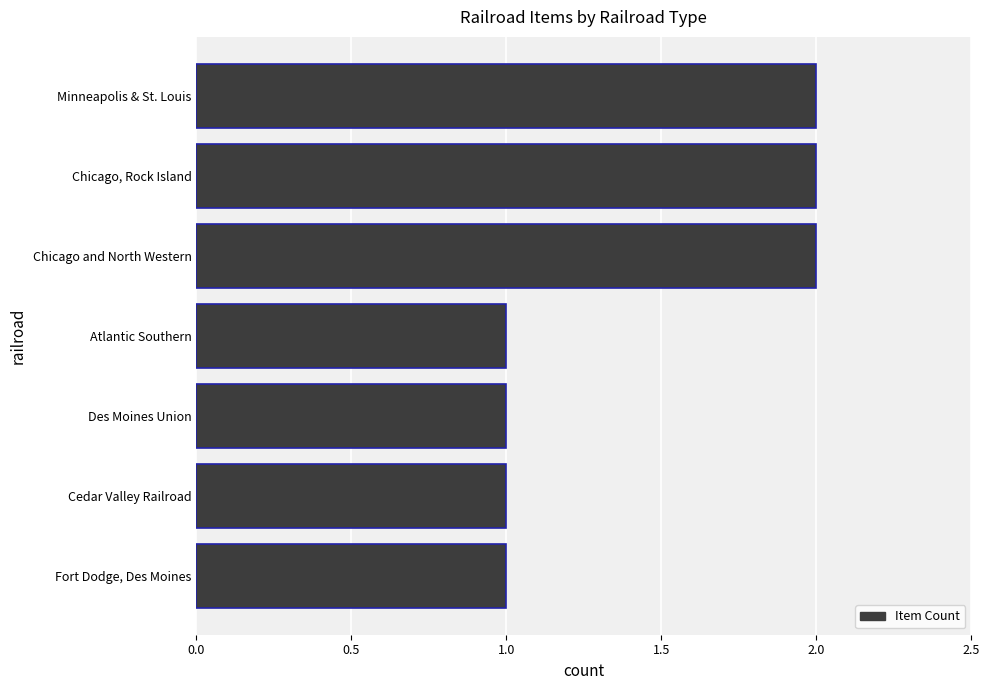

Reading bottom to top, extract all data points from this chart.

1	1	1	1	2	2	2